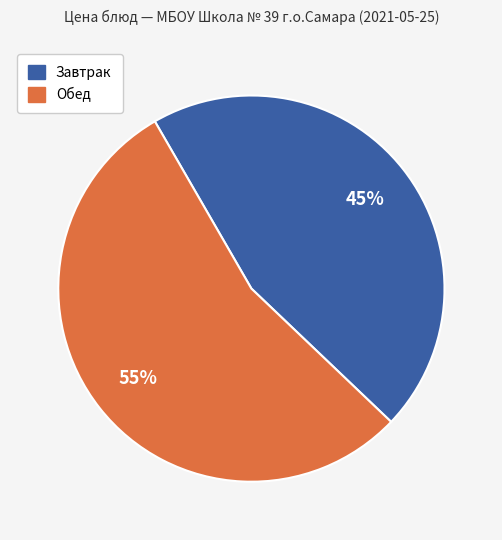

How many slices are in this pie chart?

2